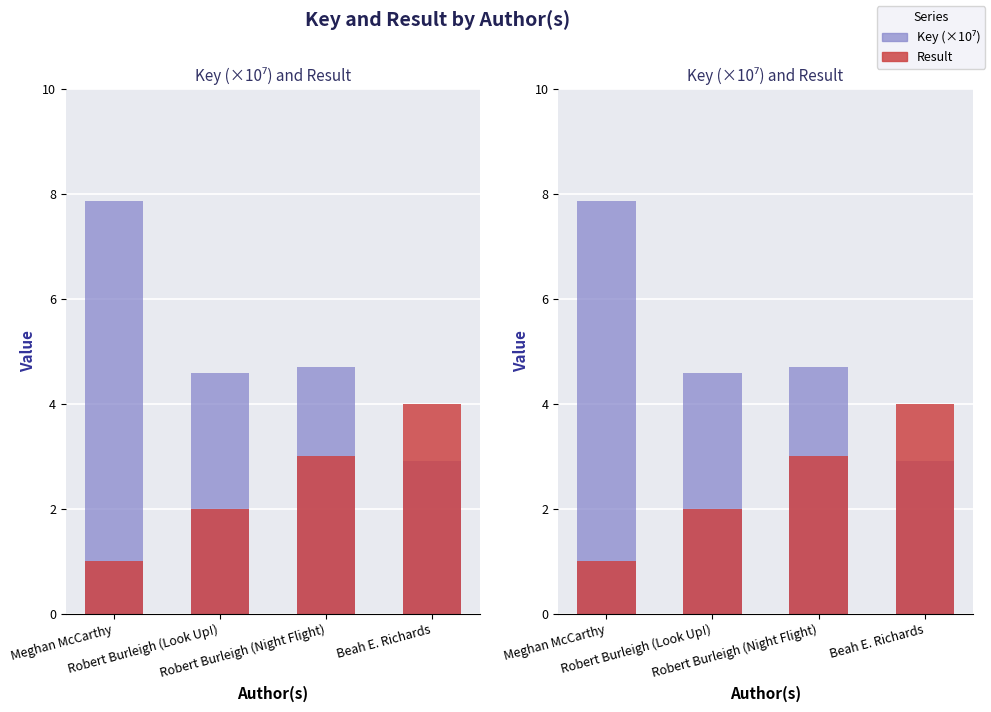

How many values in the Result series exceed 3?

1